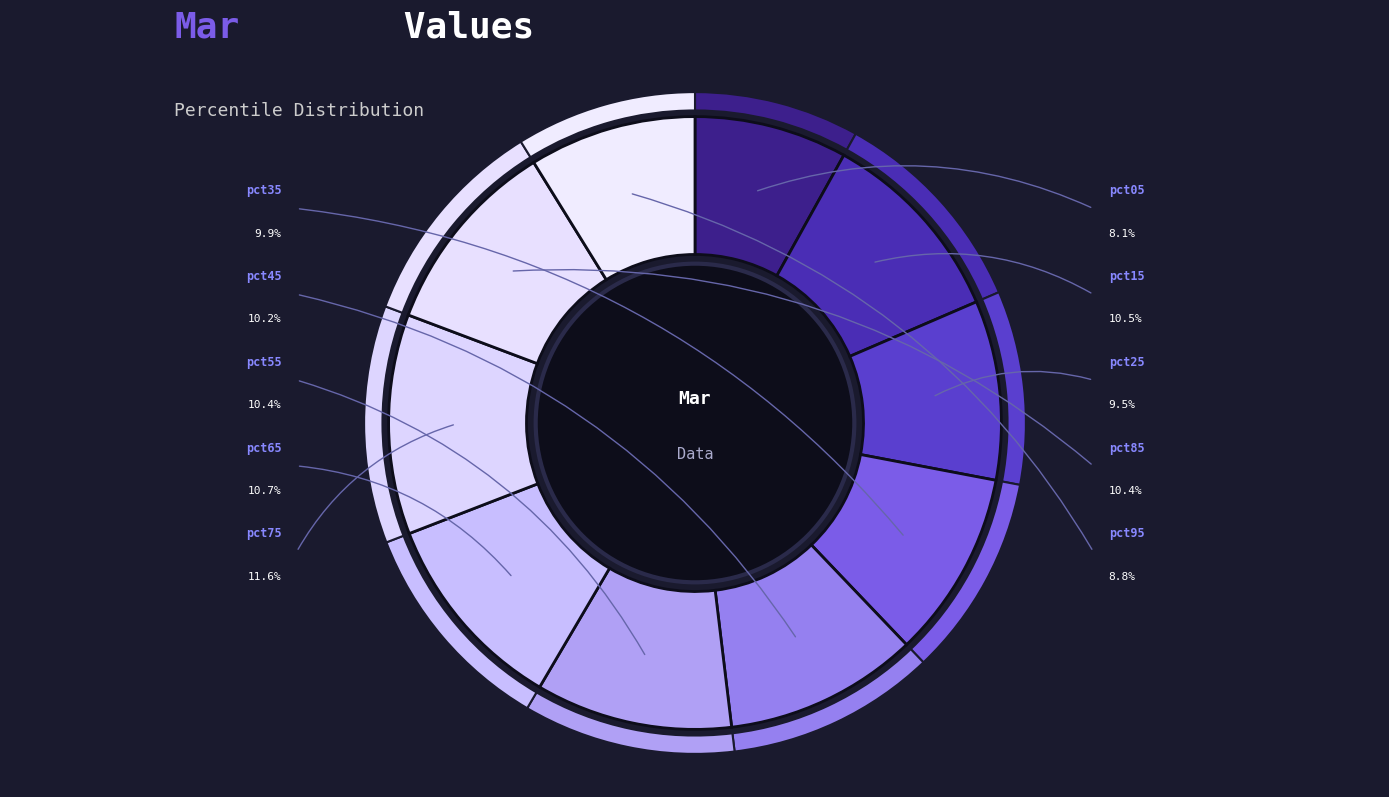

Combined, what portion of the pie is pct05 and pct35?

18.0%